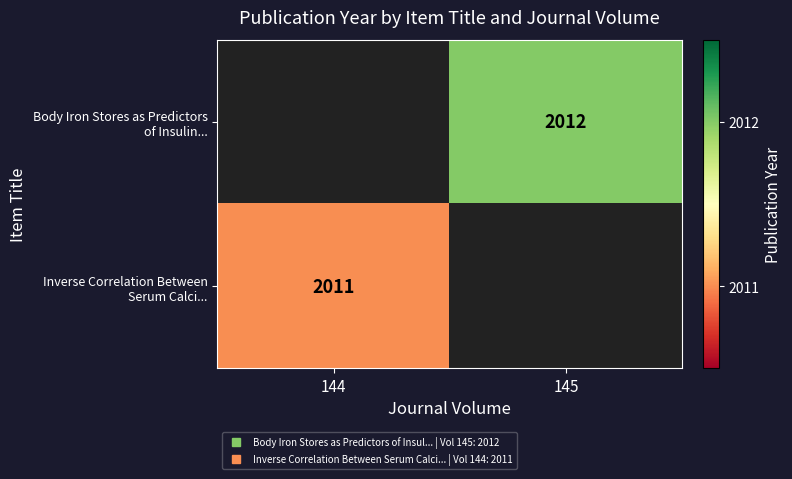

Between 144 and 145, which is larger?

145